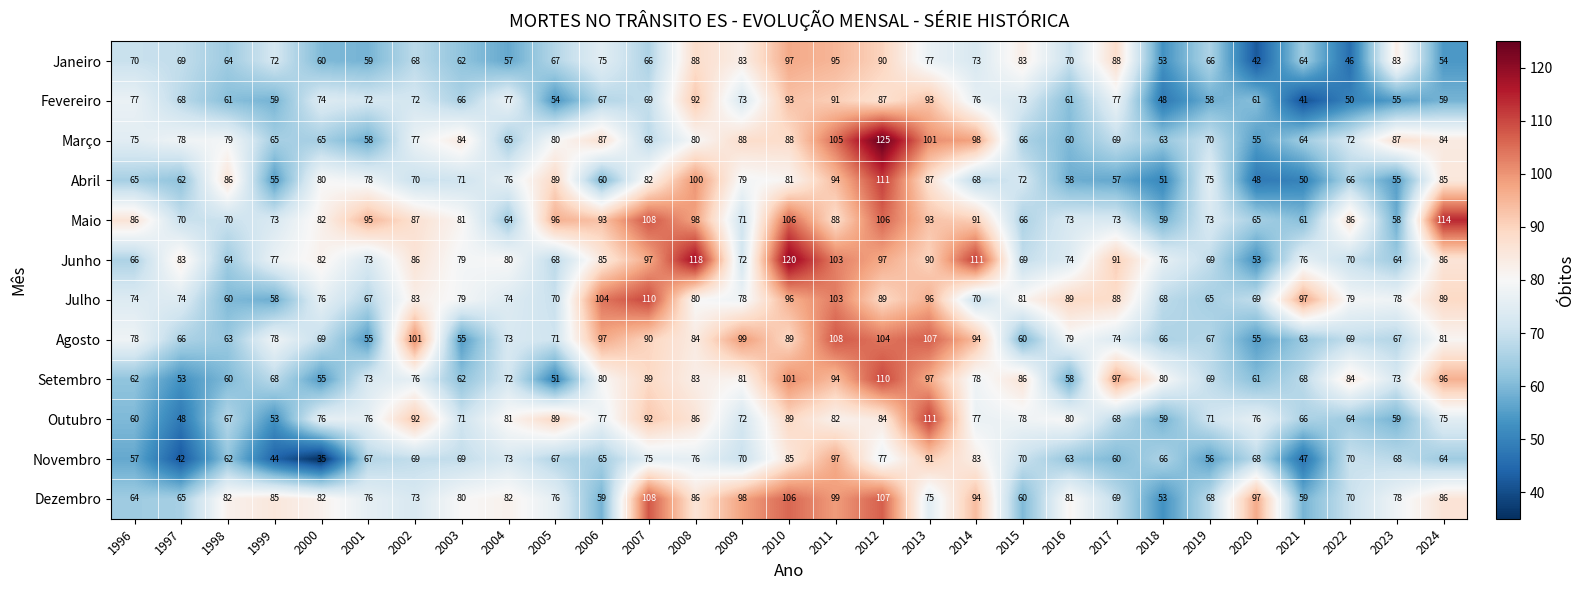

Is it true that Maio equals 112 at 1998?

False